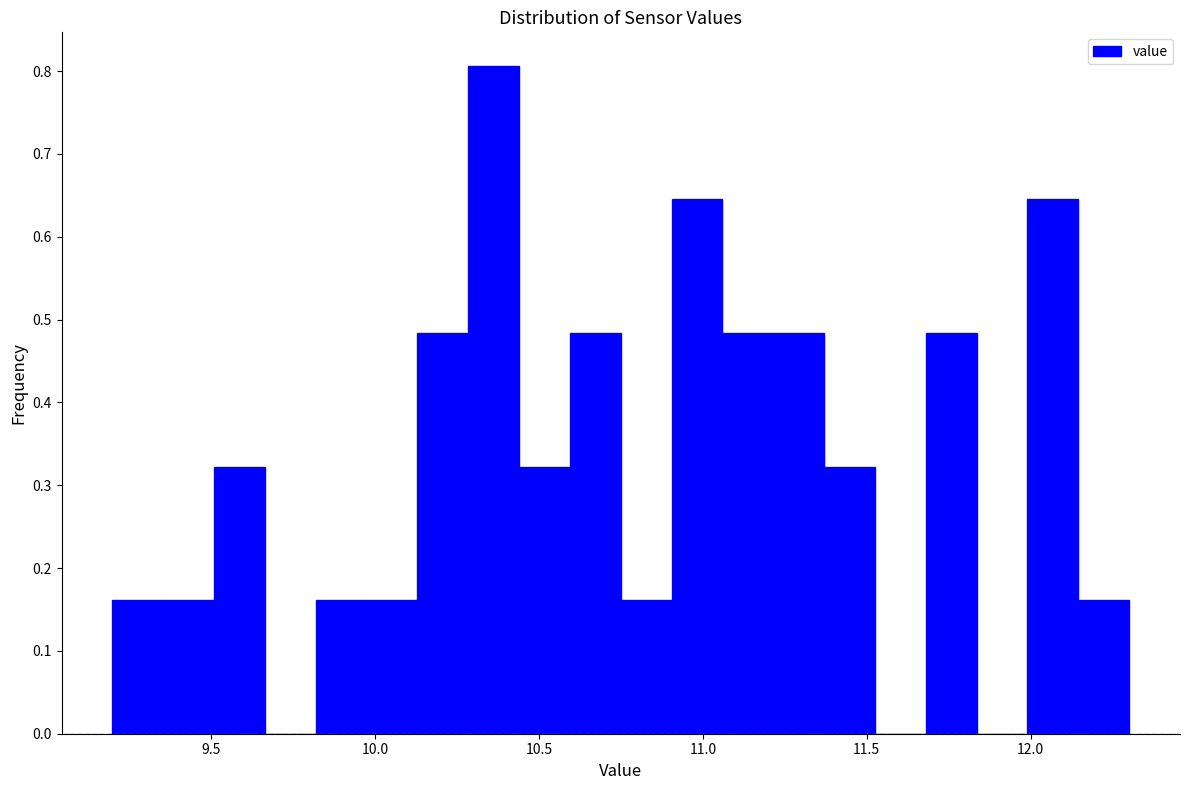

Read against the x-axis, roughly where is the centre of the tallest bar?

10.35